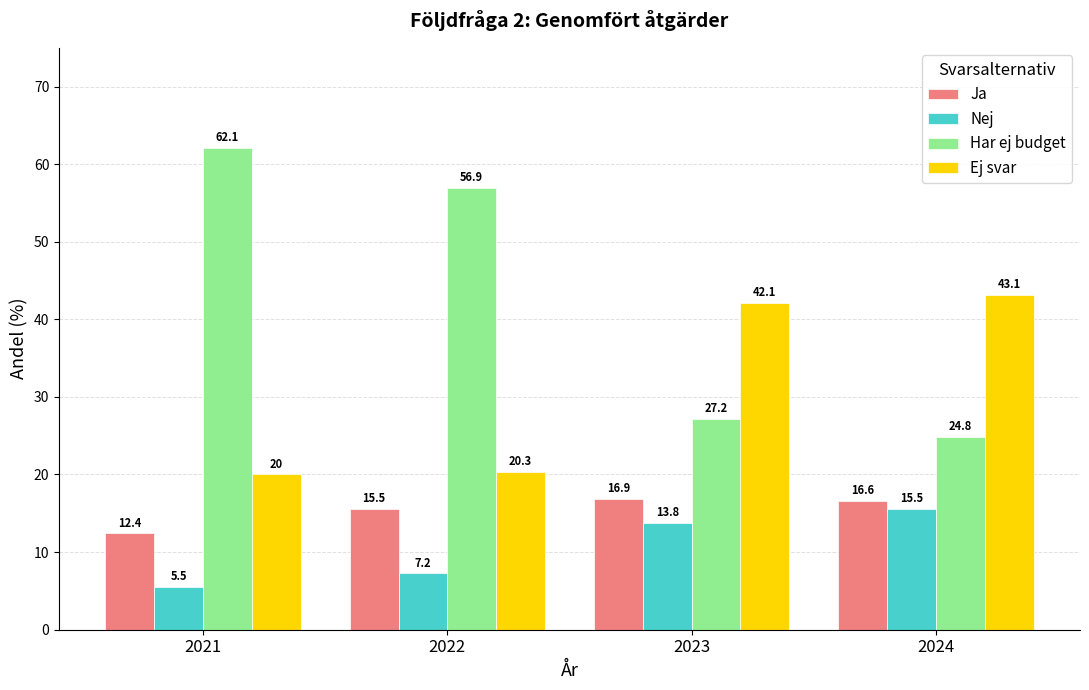

How many groups of bars are there?

4